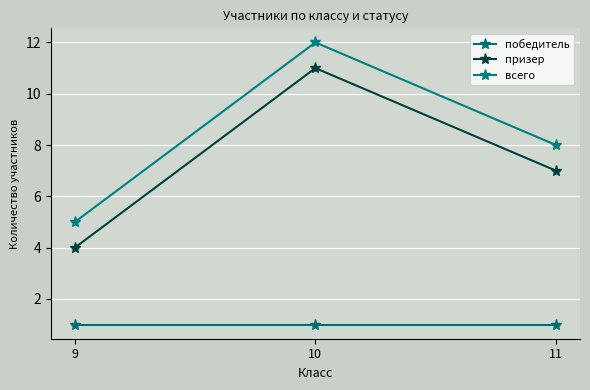

Is the value of всего at 11 greater than the value of призер at 9?

Yes